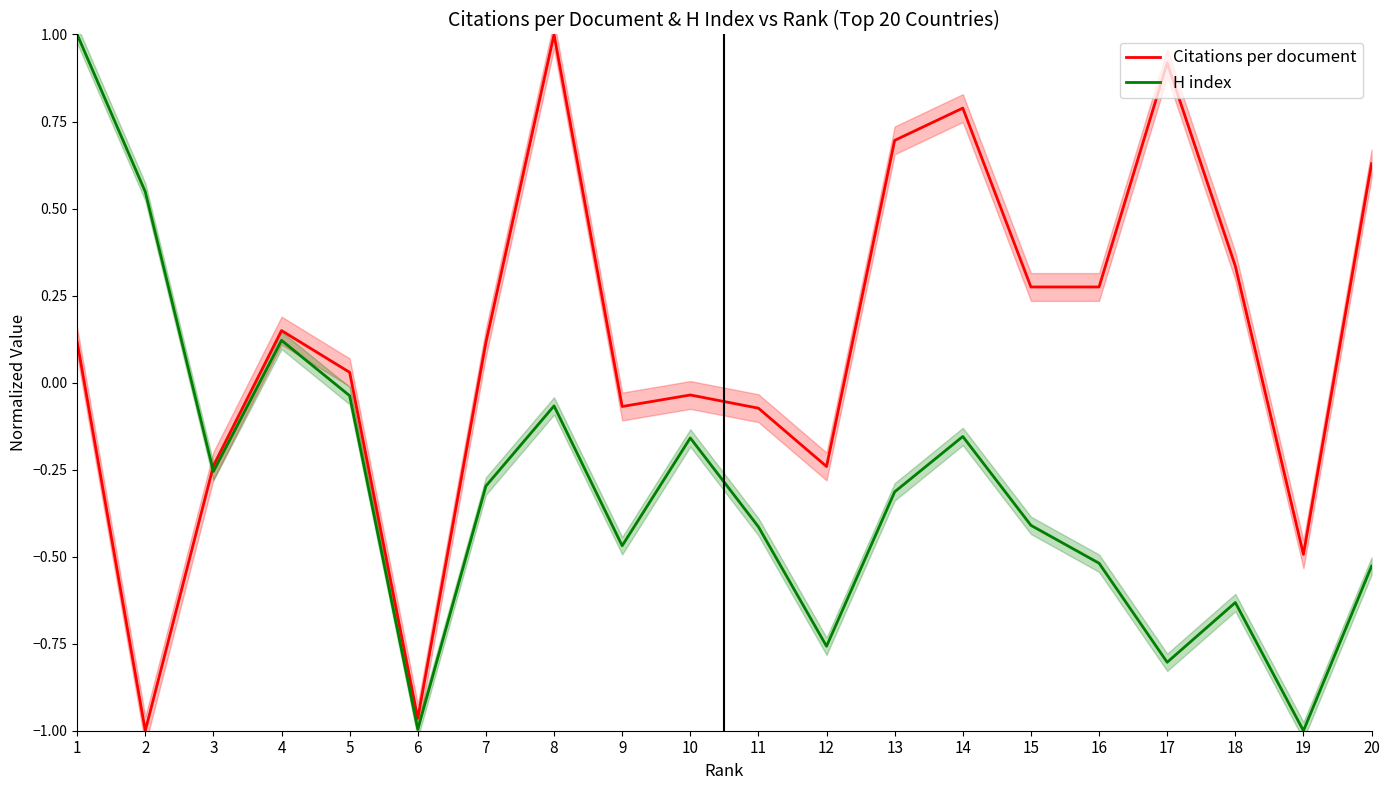

Which series changed the most between 9 and 16?

Citations per document